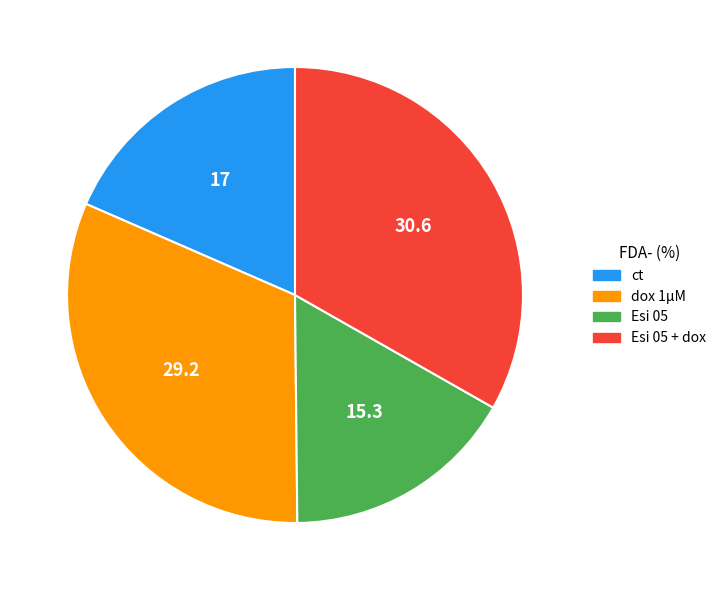

Does any single category account for the majority?

No